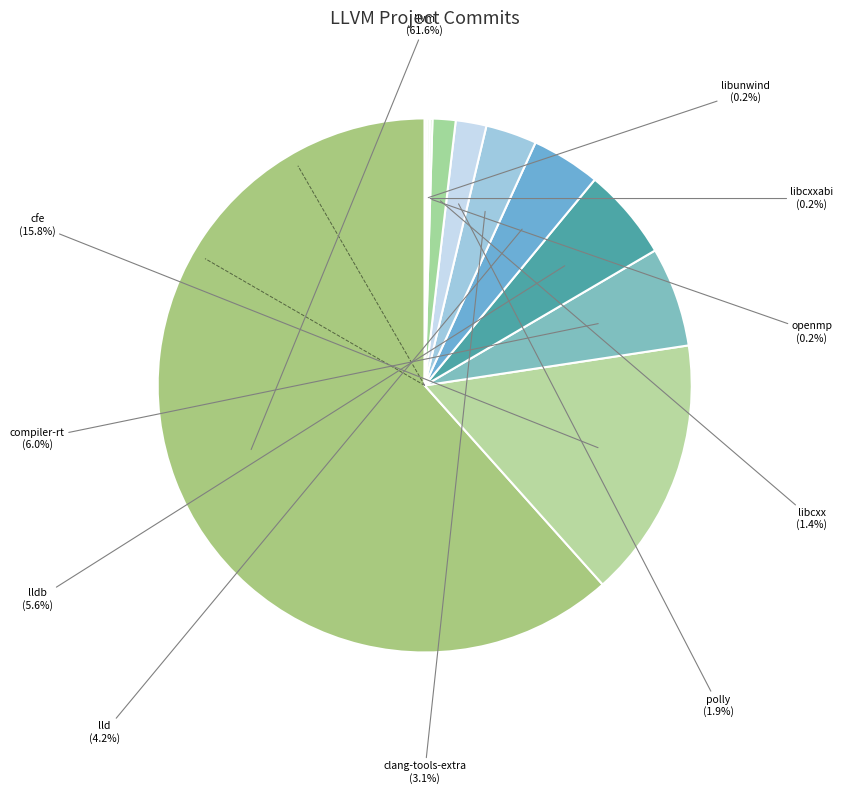

How many segments does this pie chart have?

11